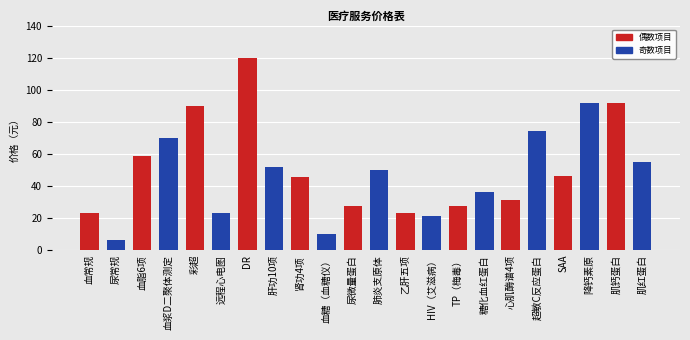

How many data points does each series have?

22